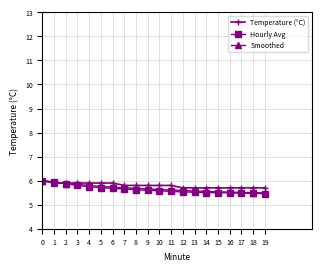

What is the greatest value displayed?

6.0